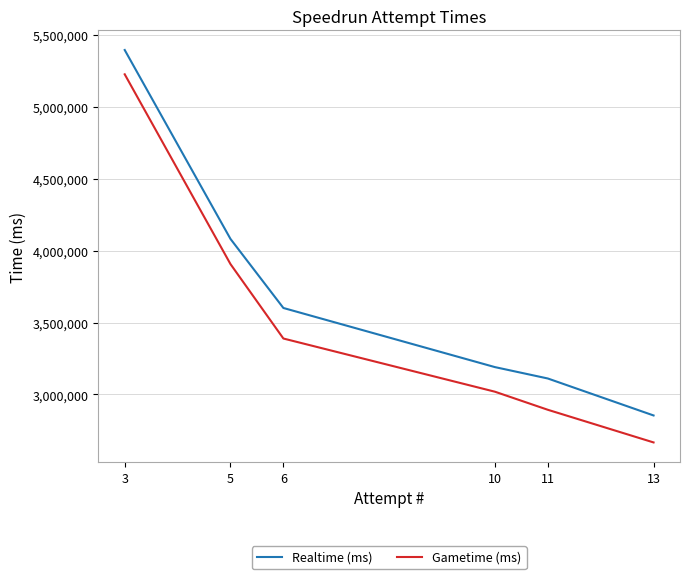

What is the sum of all Gametime (ms) values?

21103256